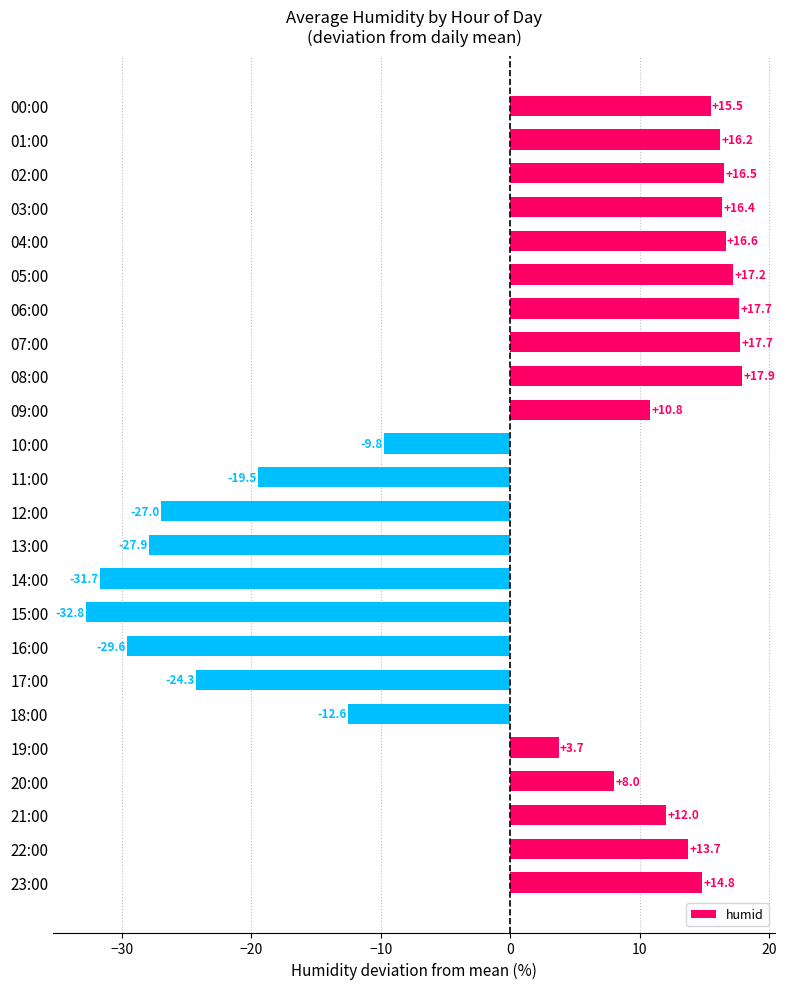

Are the bars grouped side by side (vs. stacked)?

No